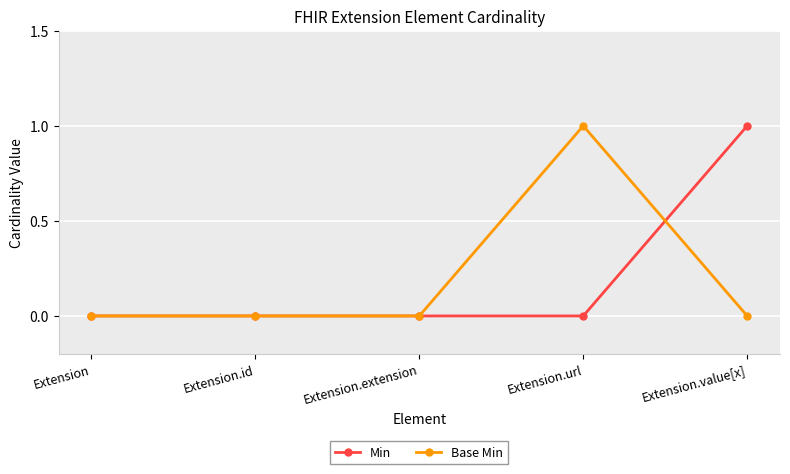

True or false: Min has a value of 1 at Extension.

False